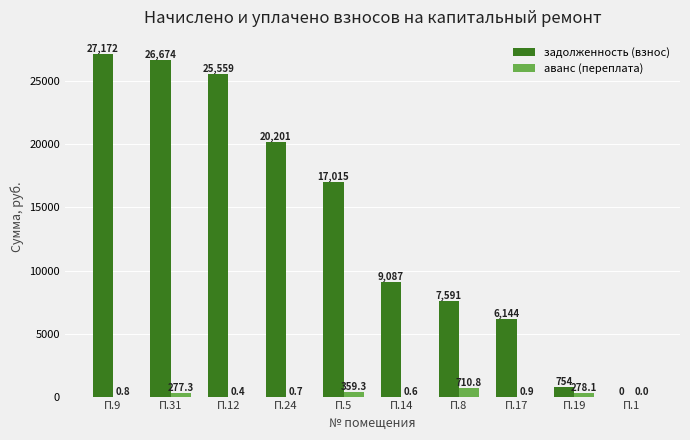

Between П.17 and П.19, which series saw the biggest shift?

задолженность (взнос)